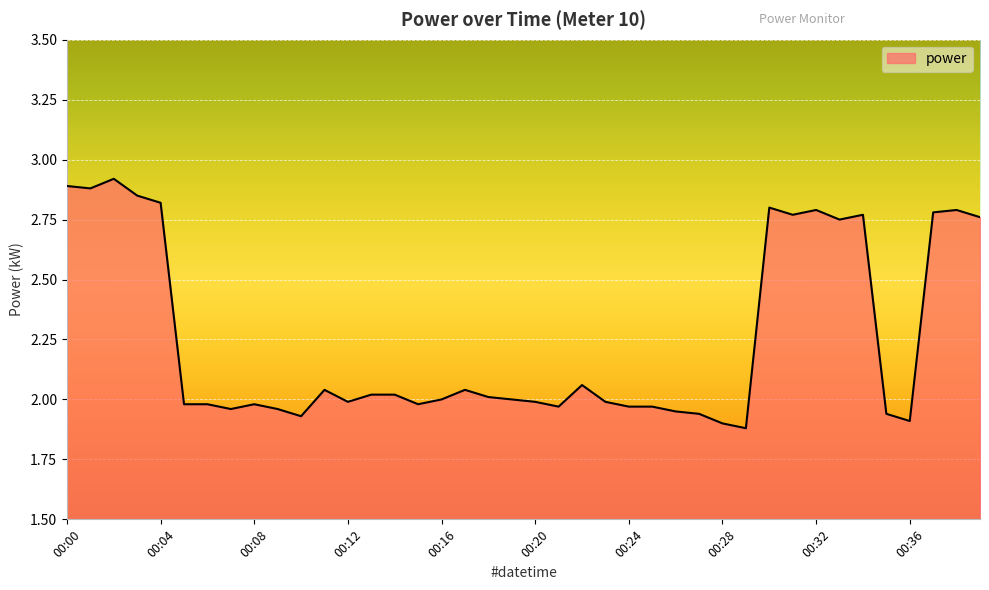

What is the difference between the maximum and minimum values?

1.0